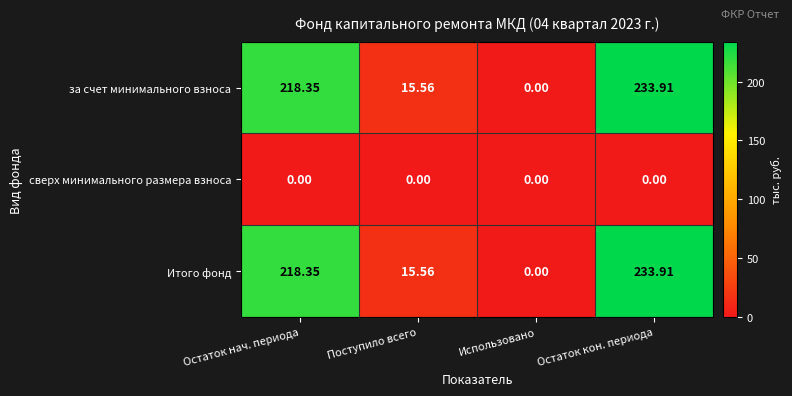

Which label corresponds to the largest value in the chart?

Остаток кон. периода